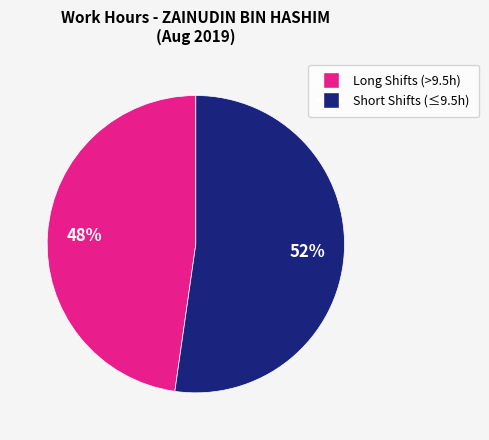

Between Short Shifts (≤9.5h) and Long Shifts (>9.5h), which is larger?

Short Shifts (≤9.5h)